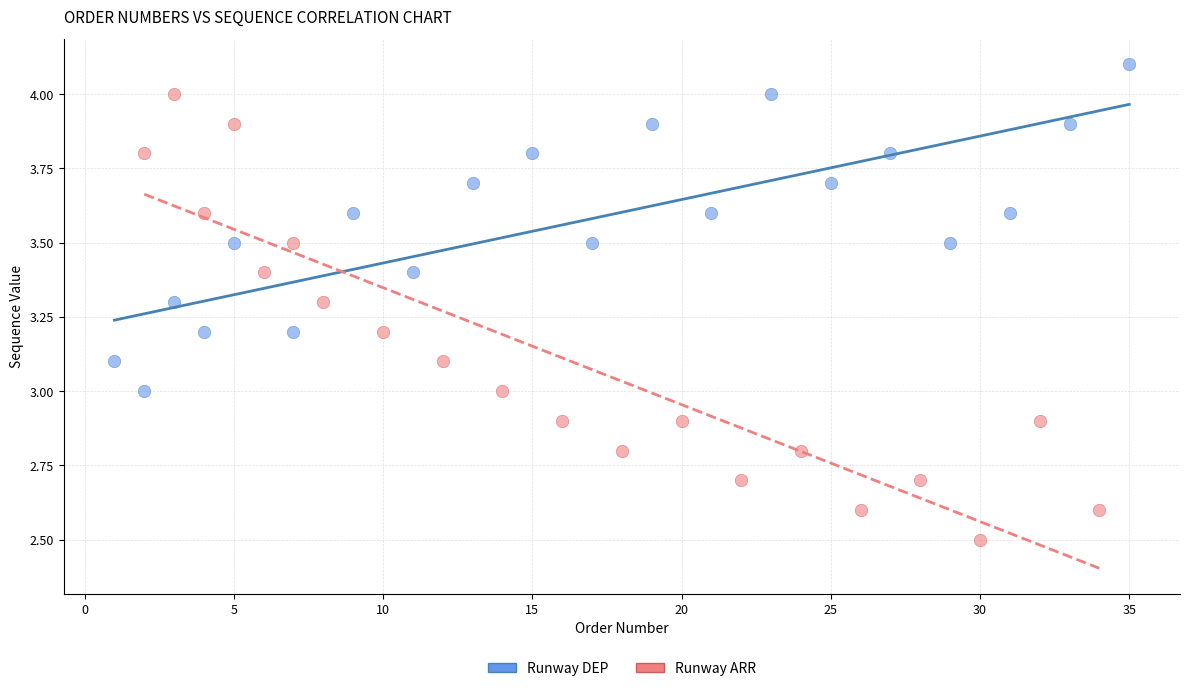

Which series contains the highest Y value?

Runway DEP